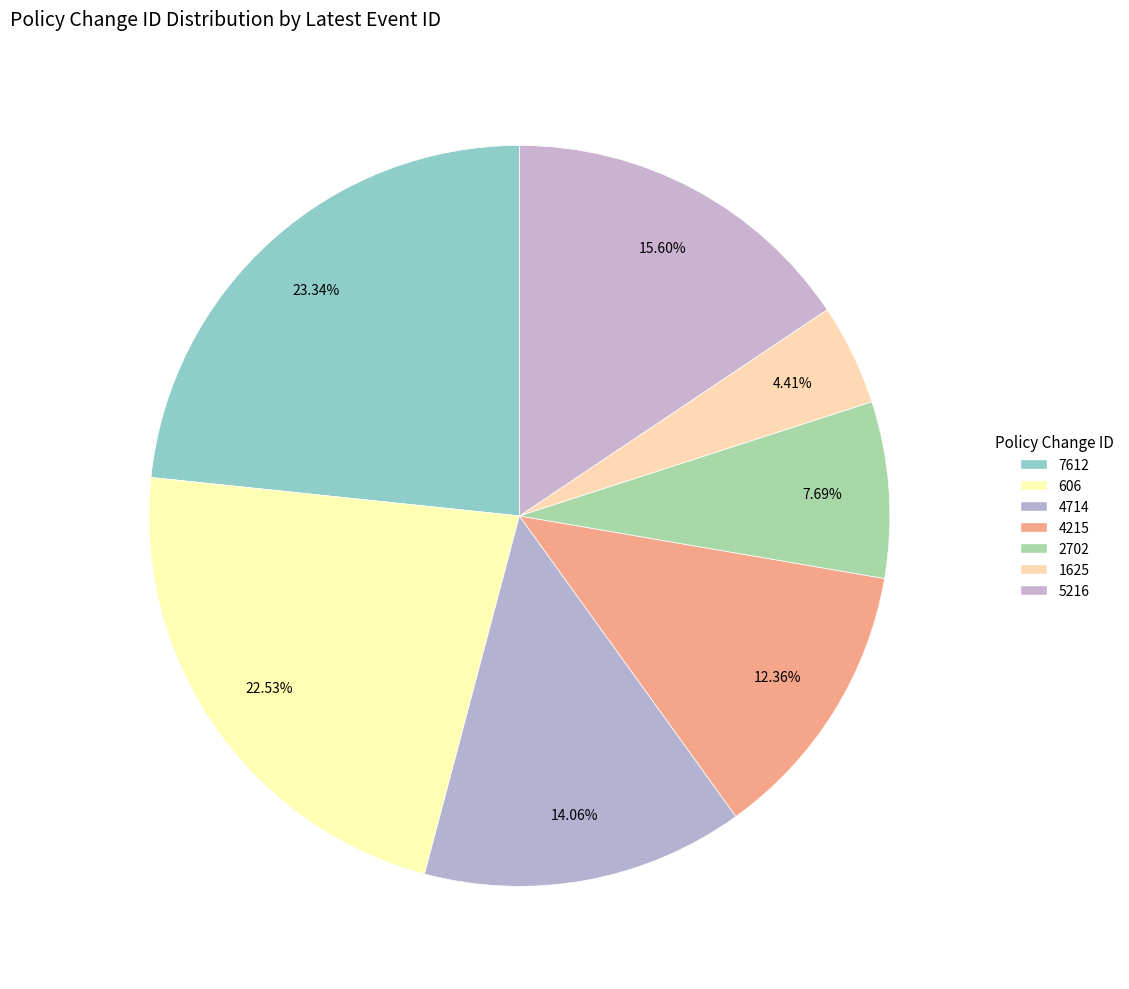

To the nearest percent, what portion does 606 represent?

23%